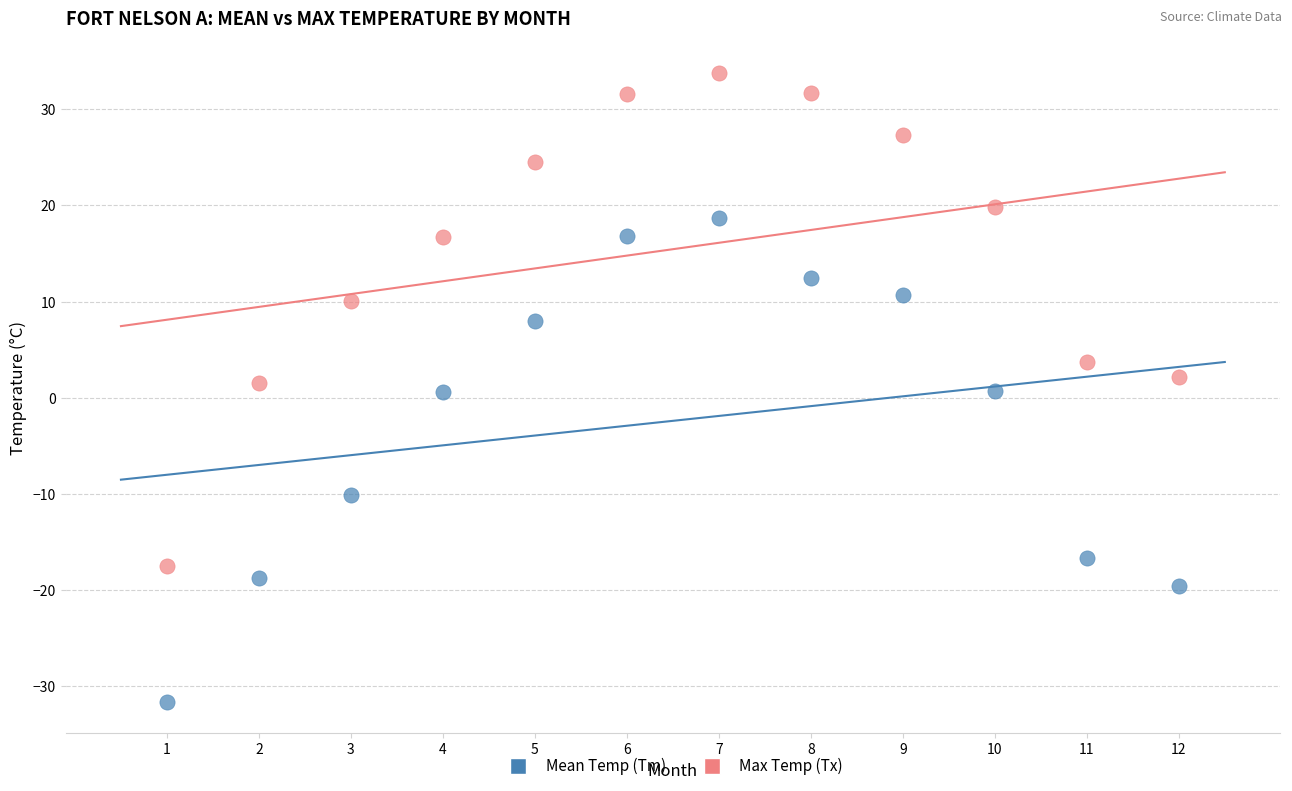

In the Mean Temp (Tm) series, what Y value is closest to -6?

-10.1